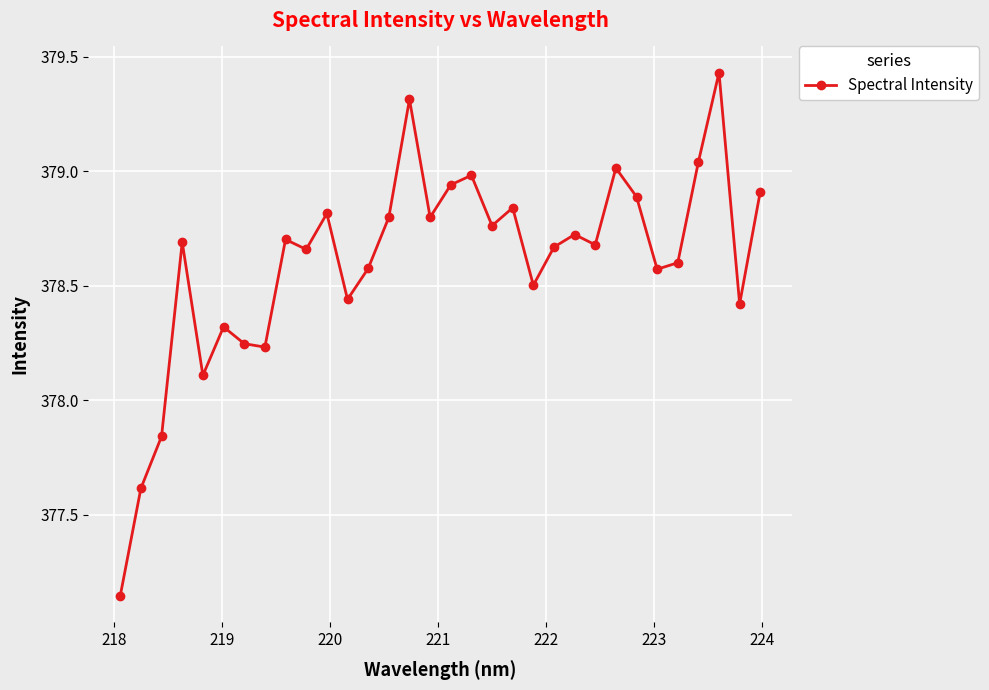

True or false: the data has more than 1 interior local peaks.

True